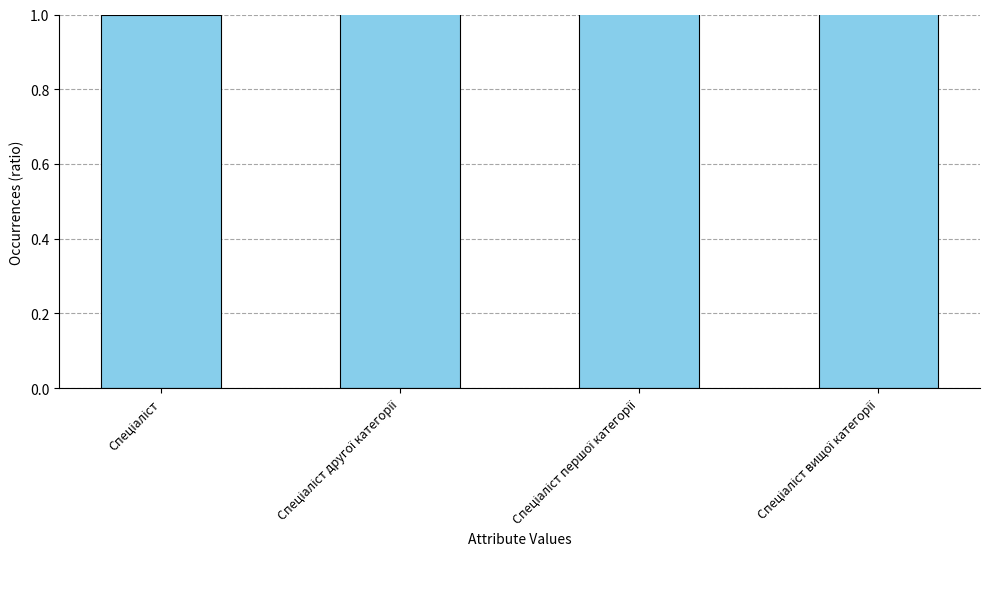

Between Спеціаліст вищої категорії and Спеціаліст, which is larger?

Спеціаліст вищої категорії